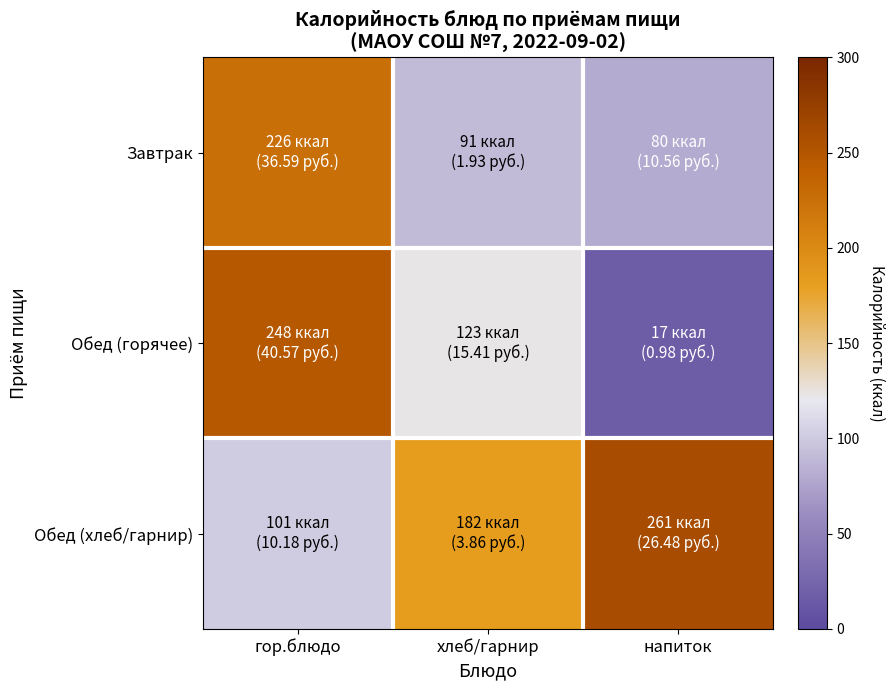

What is the maximum value shown in the chart?

261